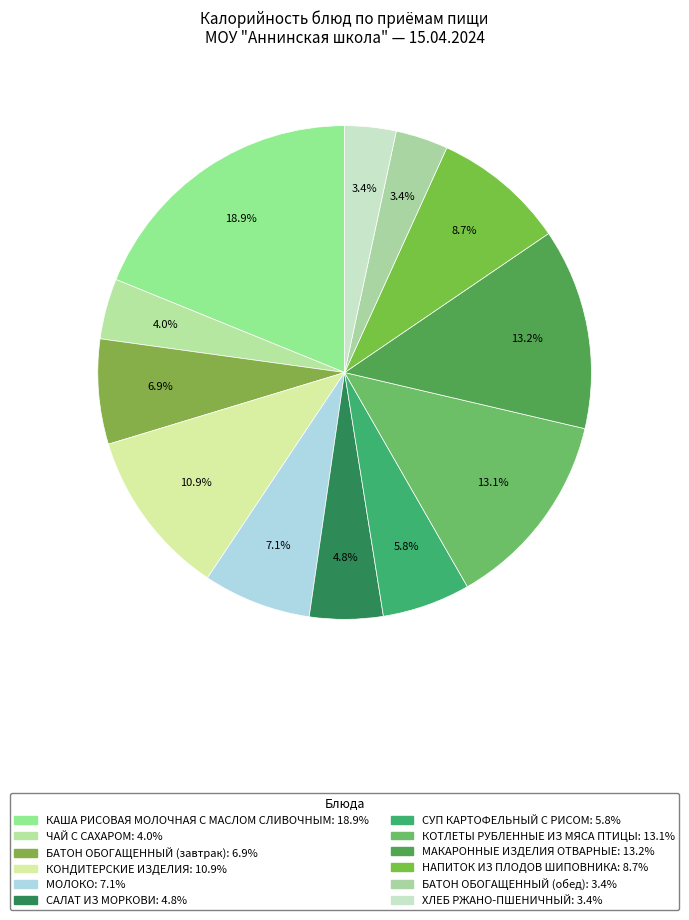

How many slices are in this pie chart?

12